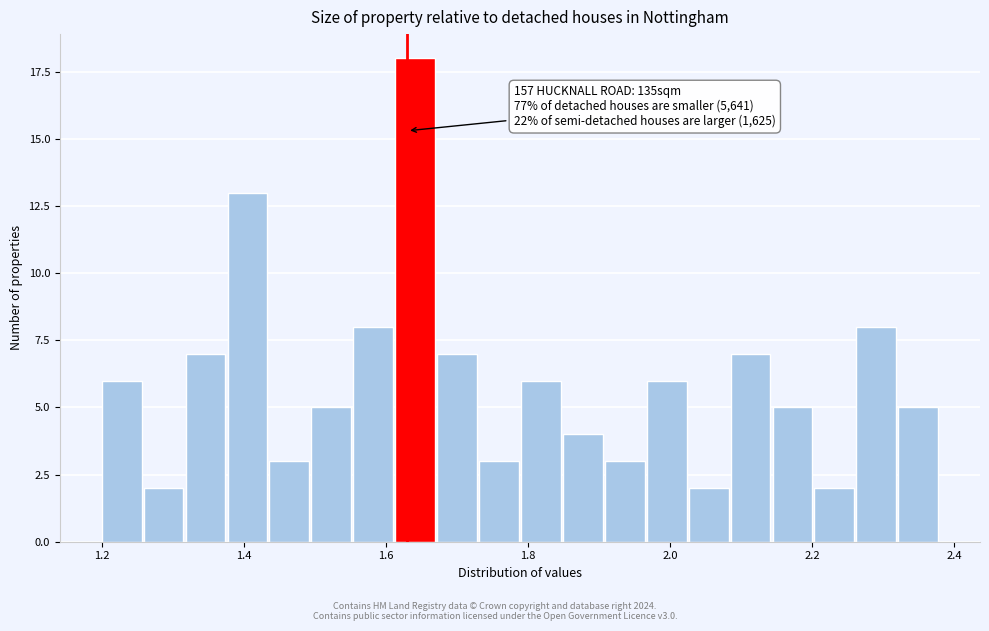

Read against the x-axis, roughly where is the centre of the tallest bar?

1.64